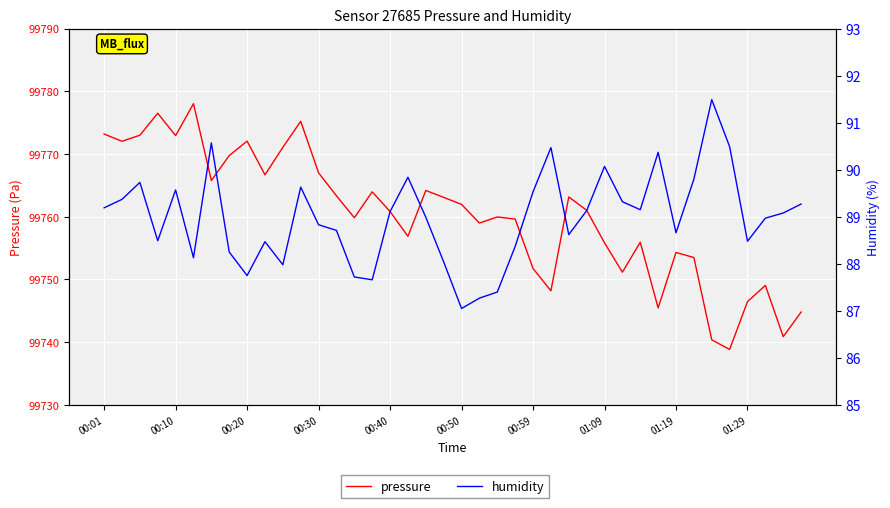

The pressure series shows 99760.0 at 22. True or false?

True